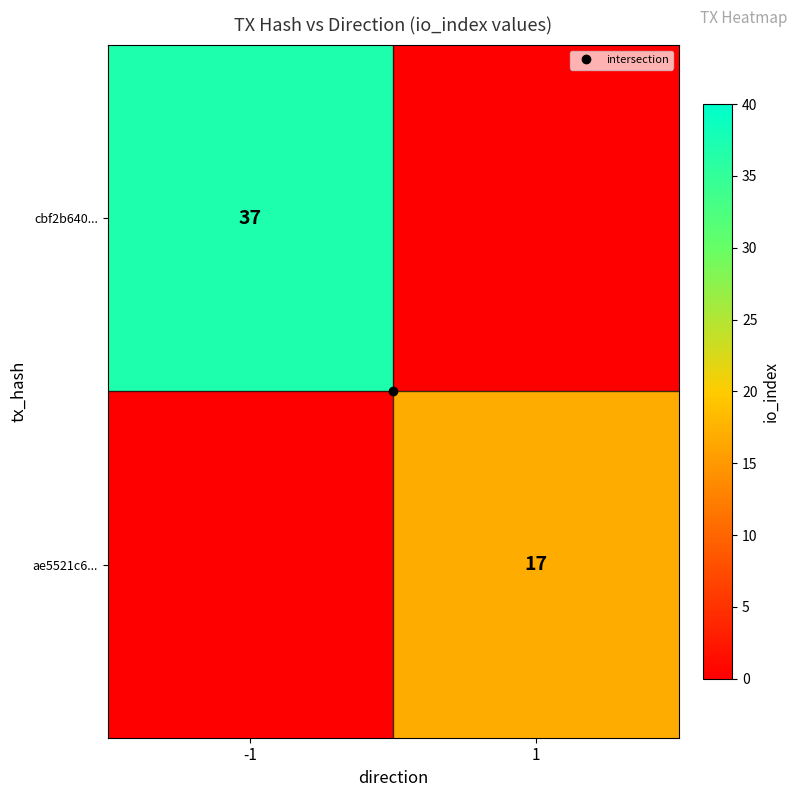

Between -1 and 1, which series saw the biggest shift?

cbf2b640...